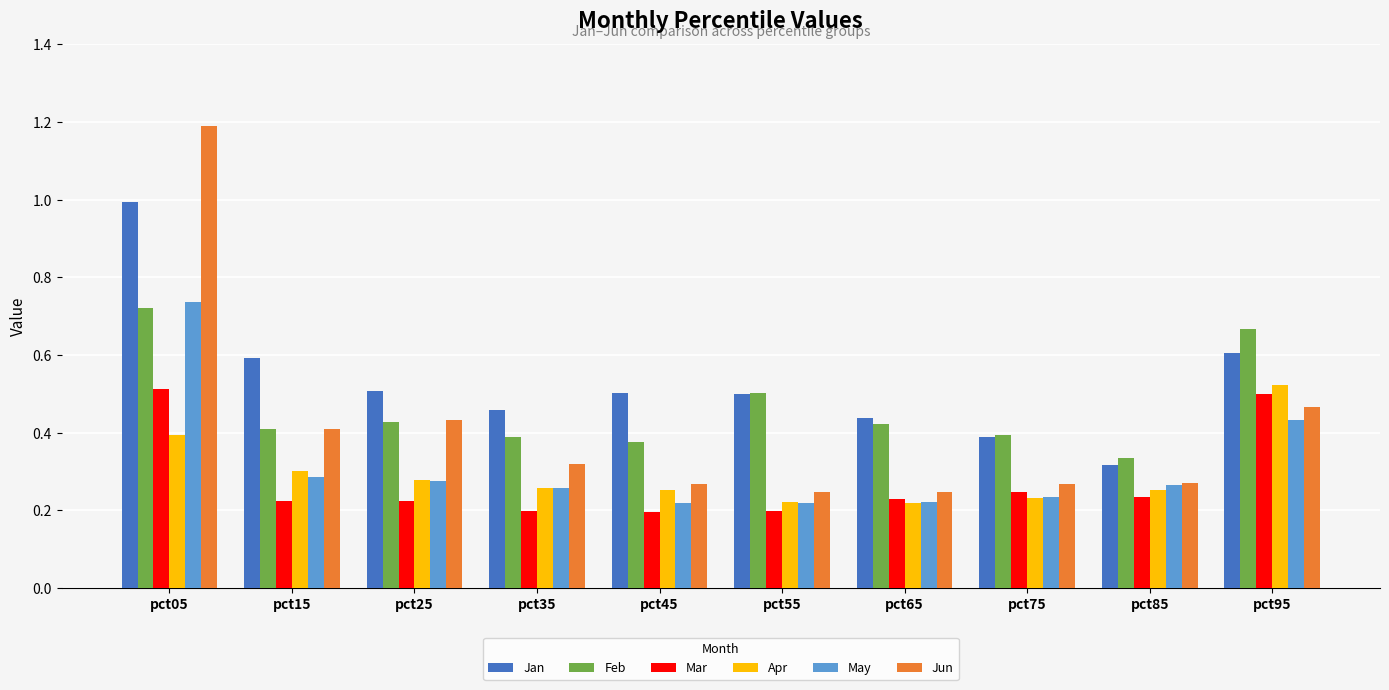

What is the sum of all Jan values?

5.3